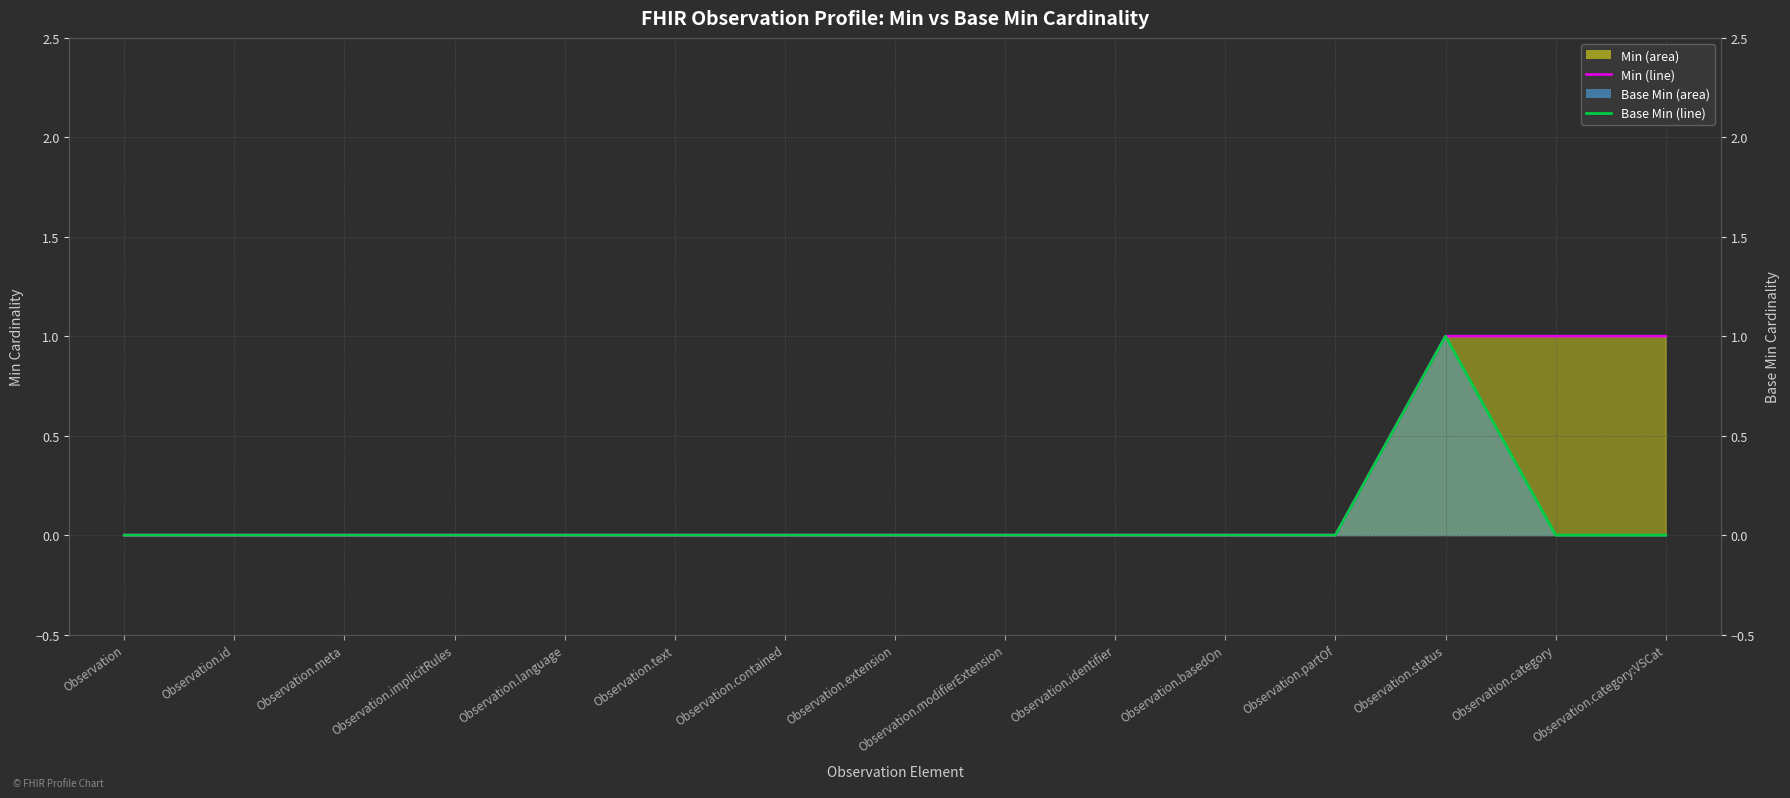

How many values in the Min line series exceed 0?

3